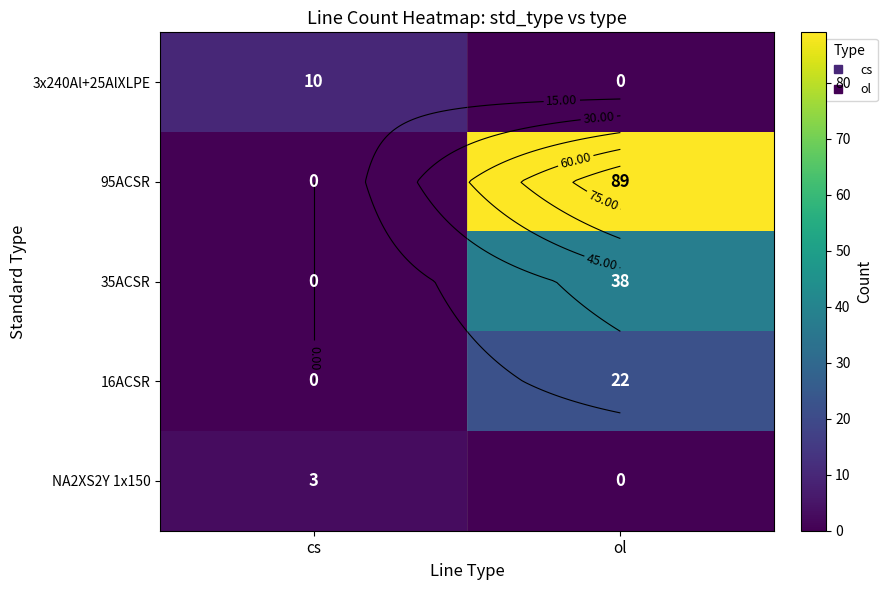

True or false: 95ACSR has a value of 89 at ol.

True